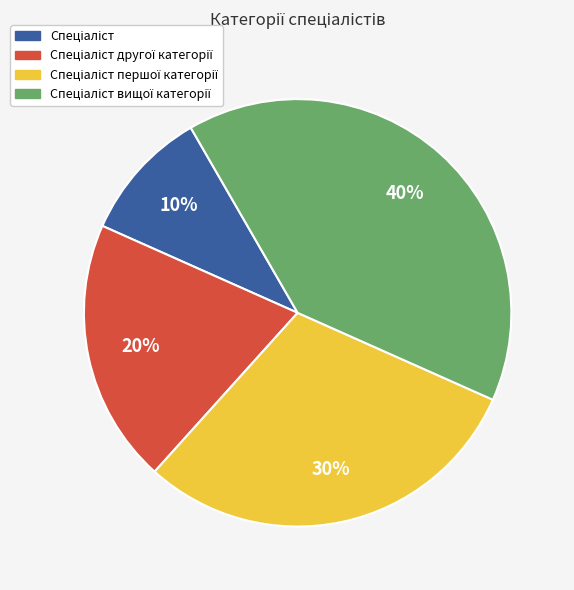

To the nearest percent, what is the average slice percentage?

25%